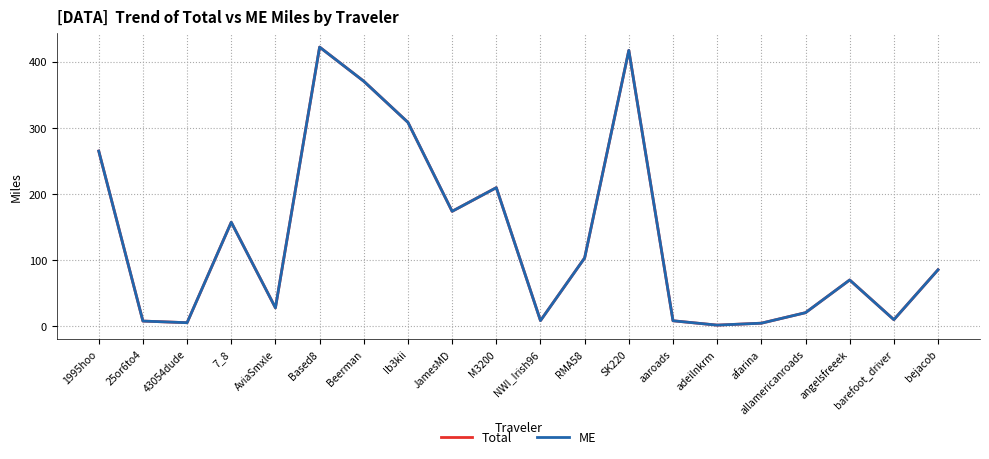

What is the sum of the Total values at barefoot_driver and 43054dude?

14.6